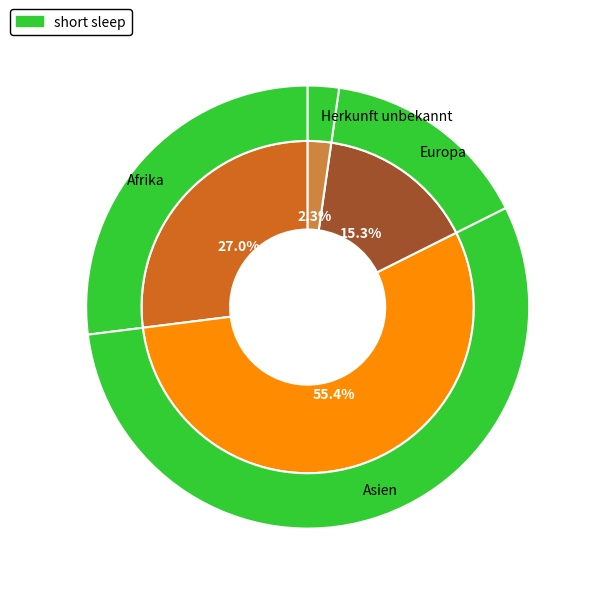

Combined, what portion of the pie is Herkunft unbekannt and Asien?

57.7%